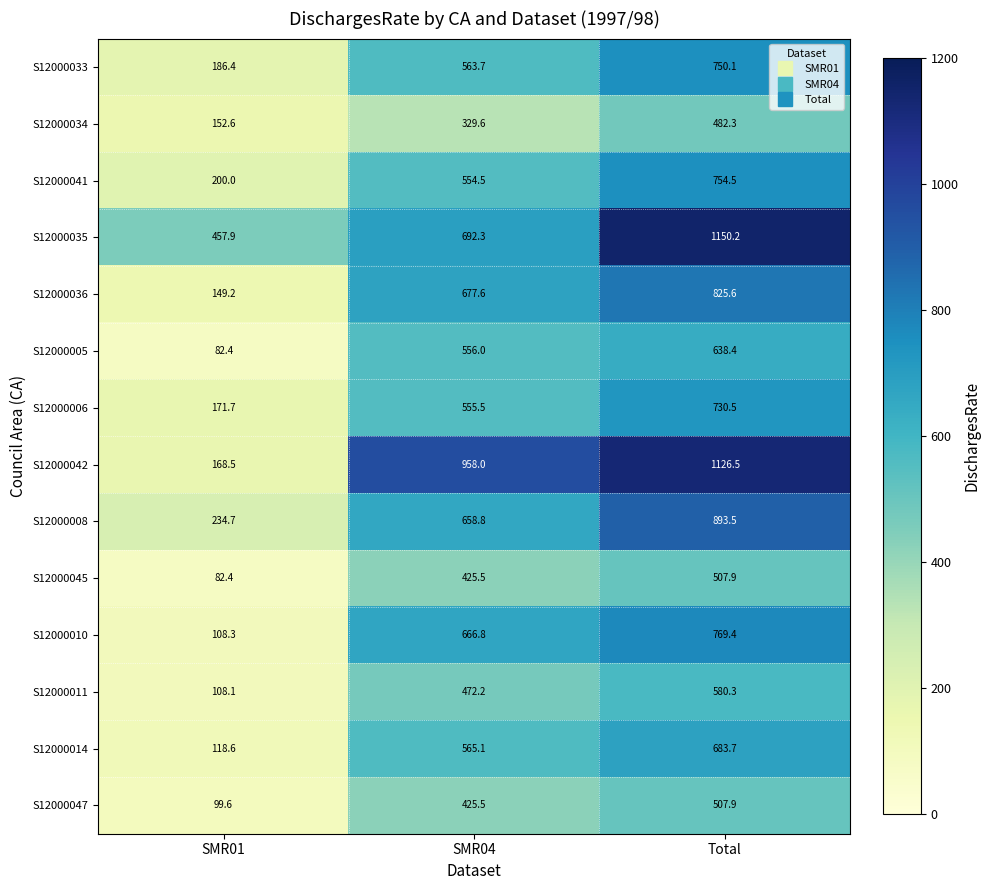

What is the smallest value displayed?

82.4